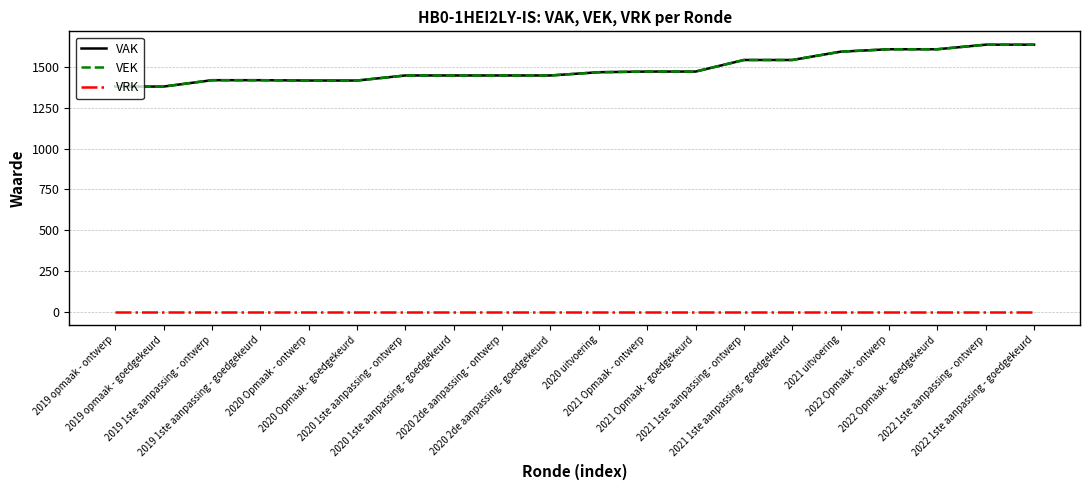

What is the value of the VAK point at the 19th from the left?

1638